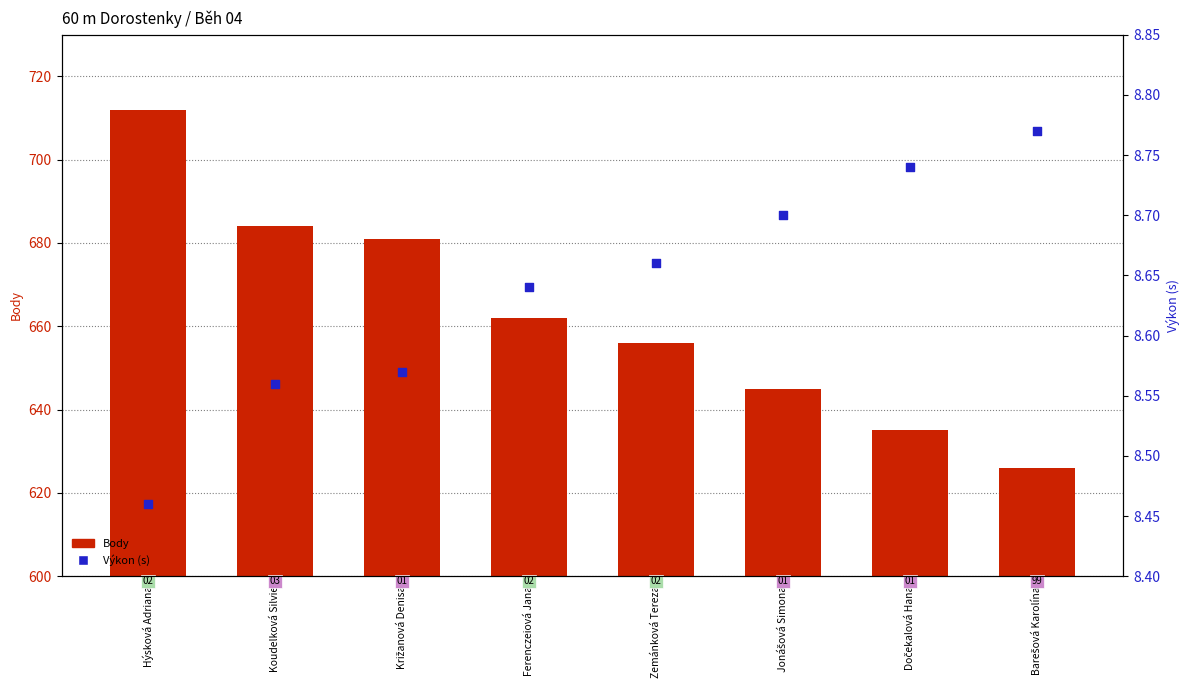

Is the value of Výkon (s) at Križanová Denisa greater than the value of Body at Ferenczeiová Jana?

No